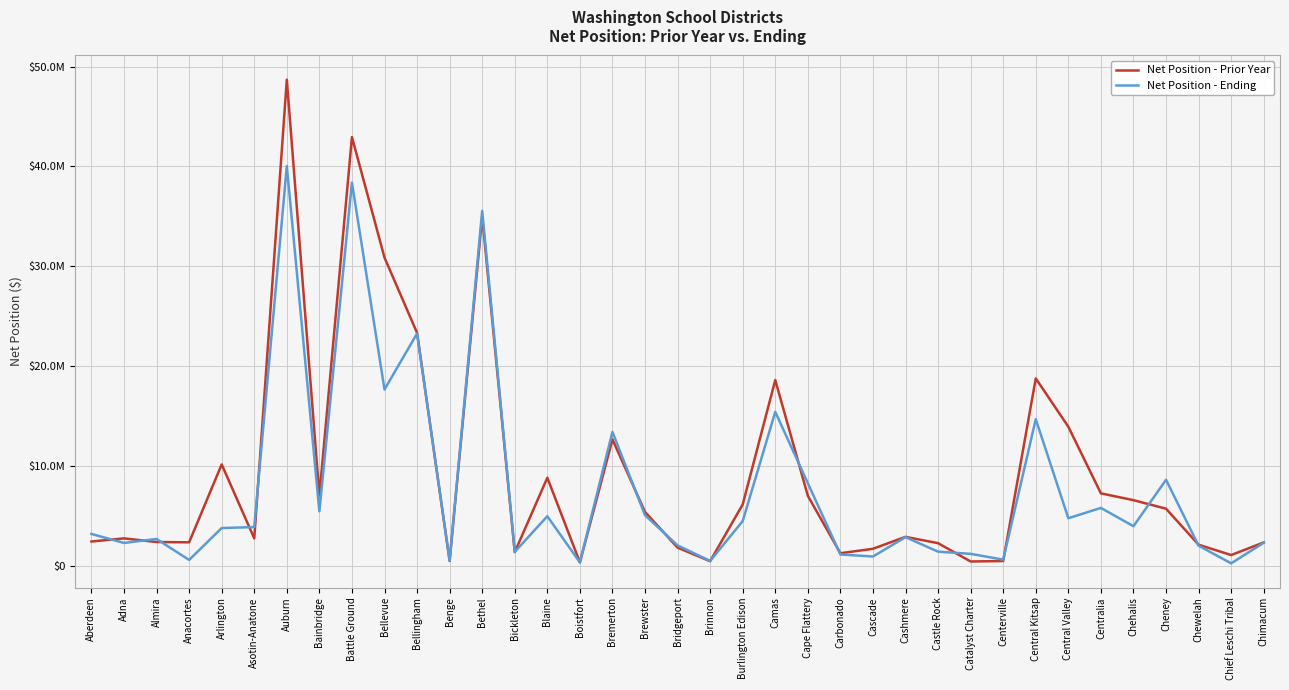

What is the difference between the Net Position - Prior Year values at Boistfort and Auburn?

48303913.0